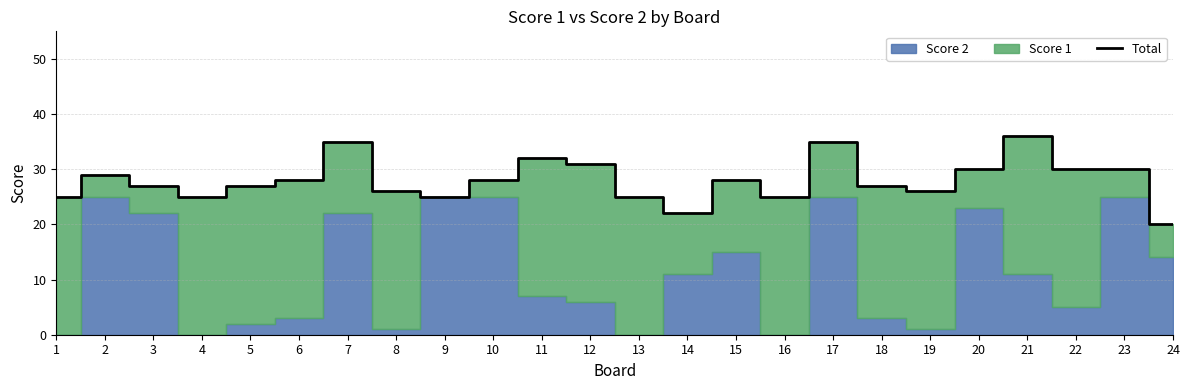

The chart shows a value of 30 at 22. True or false?

True